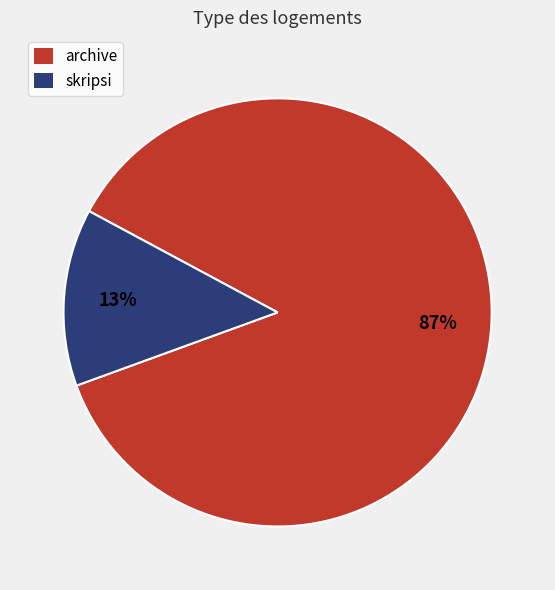

Rank the categories by value from lowest to highest.

skripsi, archive